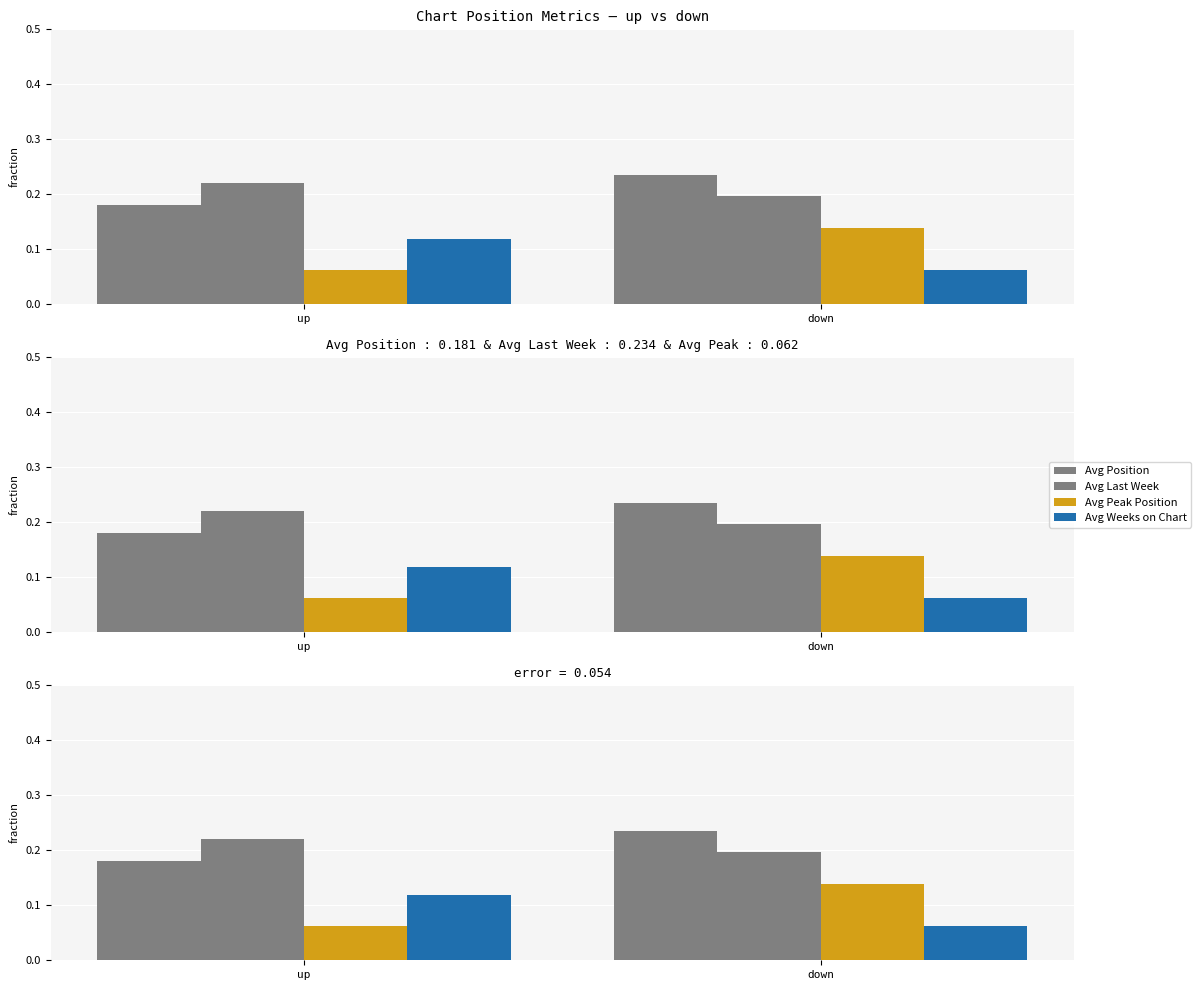

Which series has the largest total across all categories?

Avg Last Week